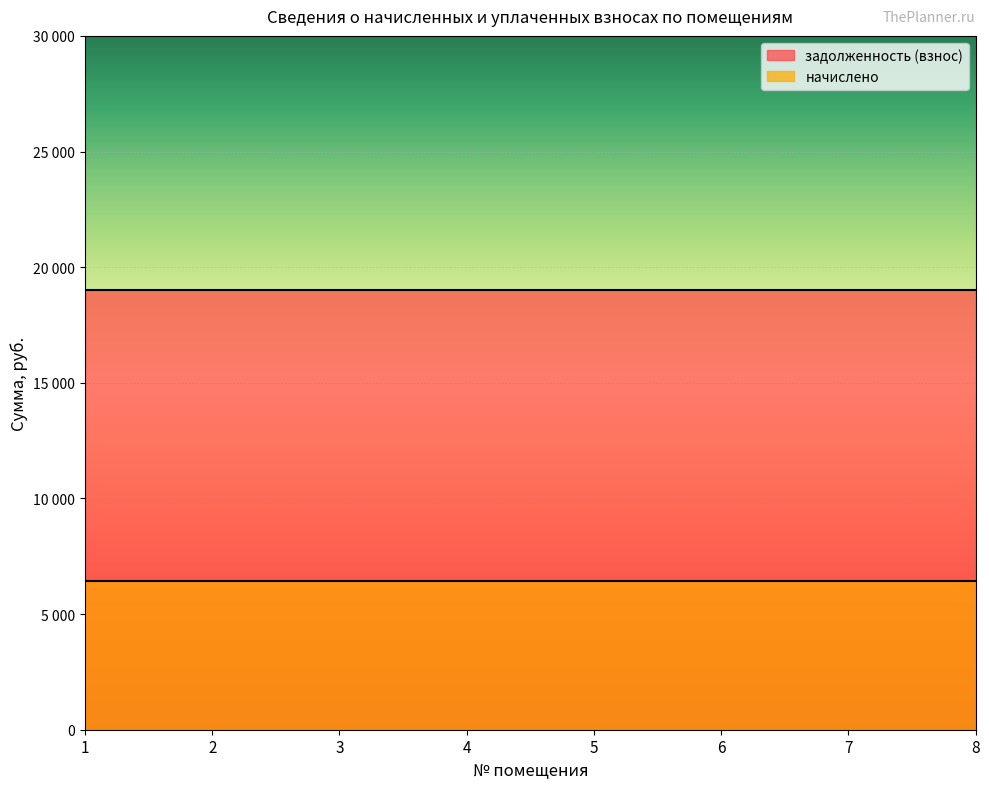

Is it true that начислено equals 9116.7 at 6?

False